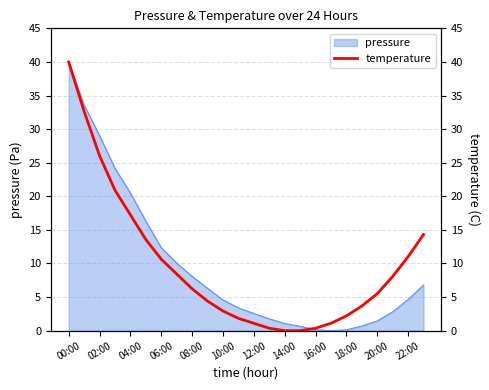

What is the difference between the maximum and minimum values?

40.0